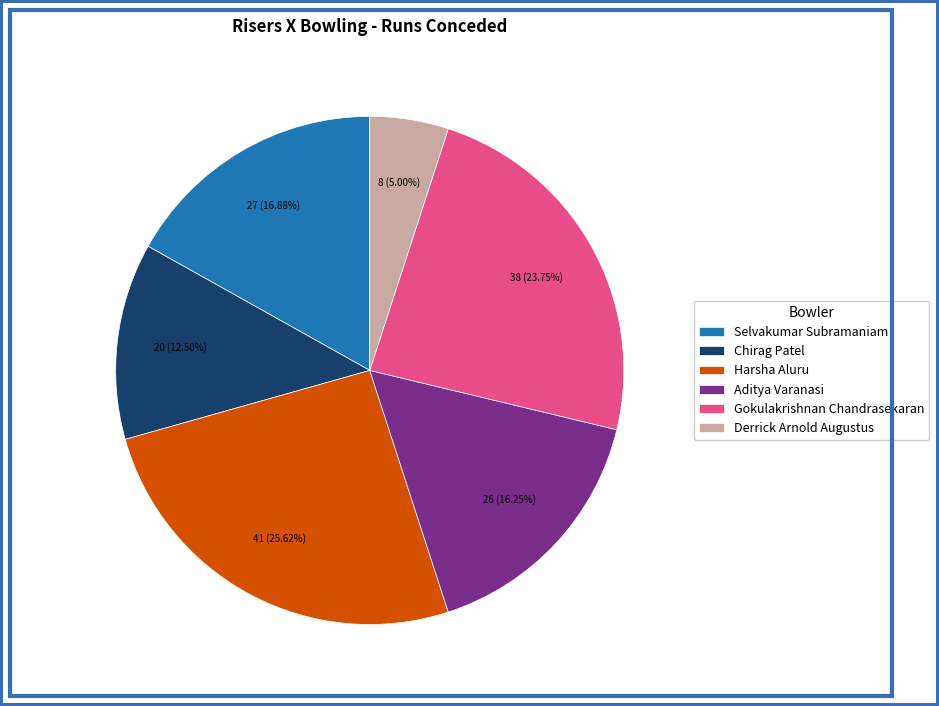

Count the number of slices in the pie.

6